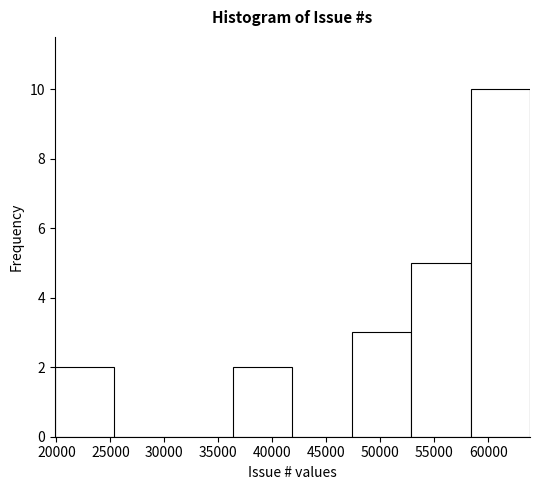

Over which range of the x-axis is the bar tallest?

58500 to 64000